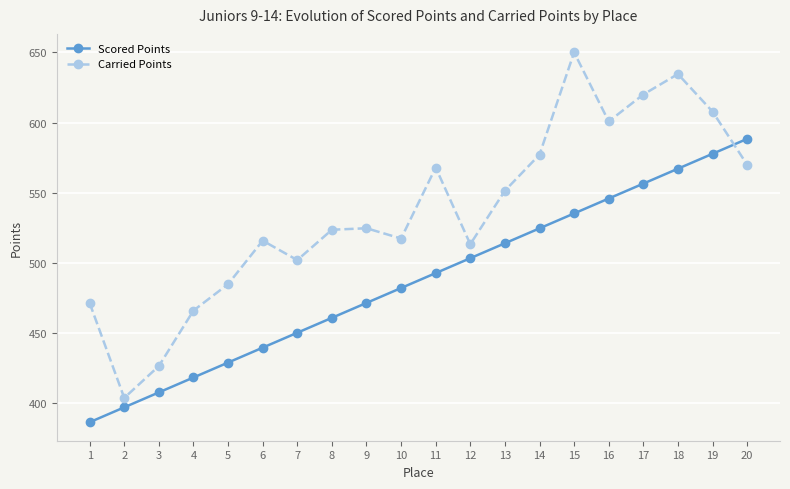

Between which two adjacent categories do Scored Points and Carried Points first intersect?

19 and 20